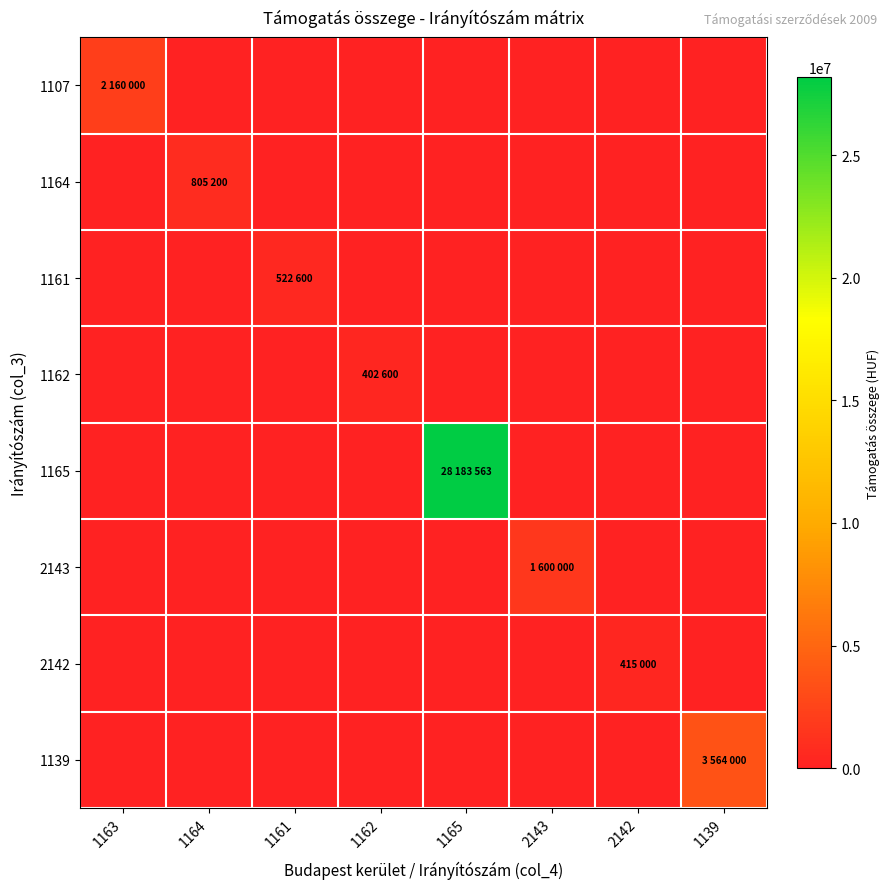

Count the number of data series in this chart.

8